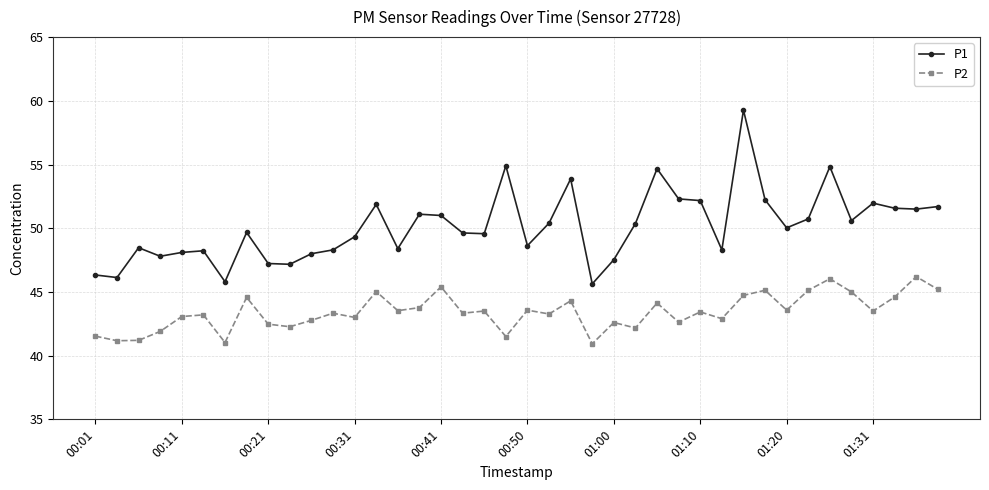

What is the maximum value for P1?

59.3